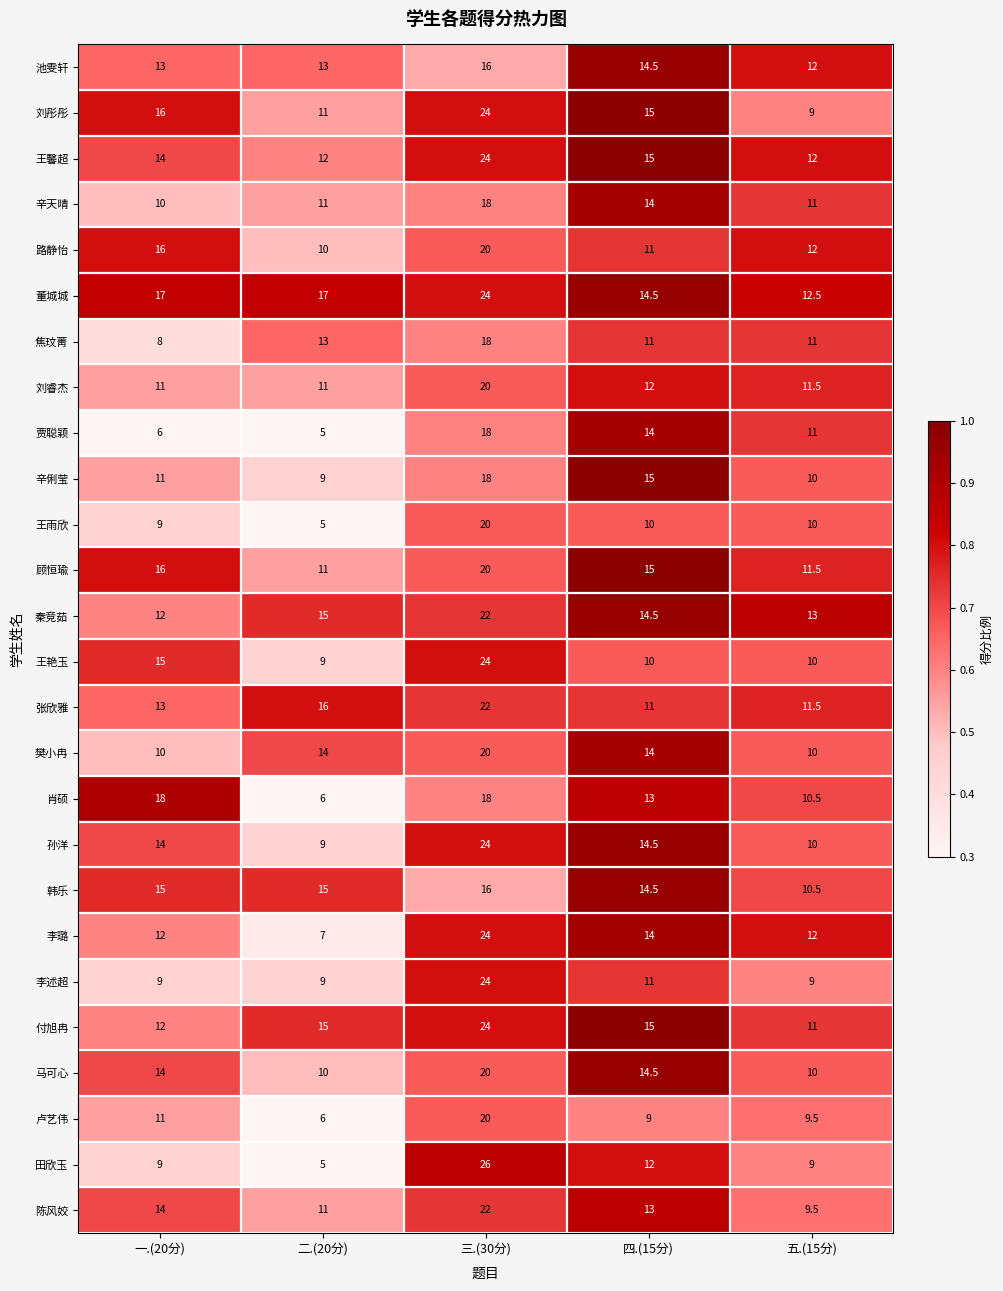

What is the difference between the maximum and minimum values in the 马可心 series?

10.0